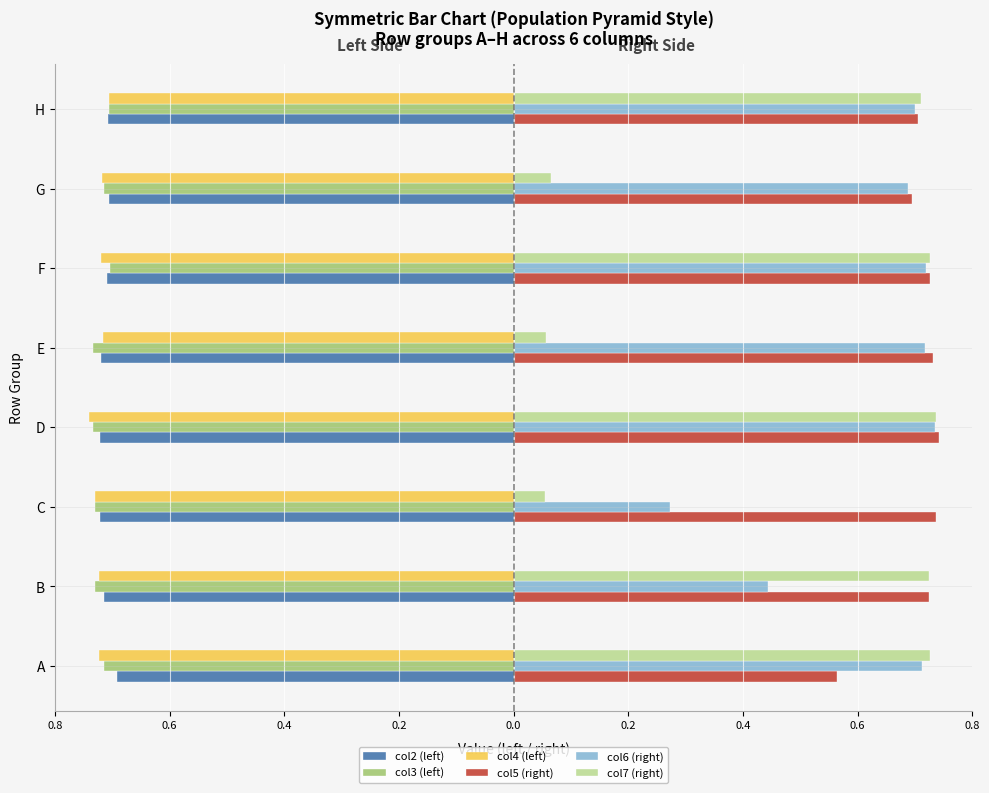

List the series in order of their peak value, lowest first.

col4 (left), col3 (left), col2 (left), col6 (right), col7 (right), col5 (right)